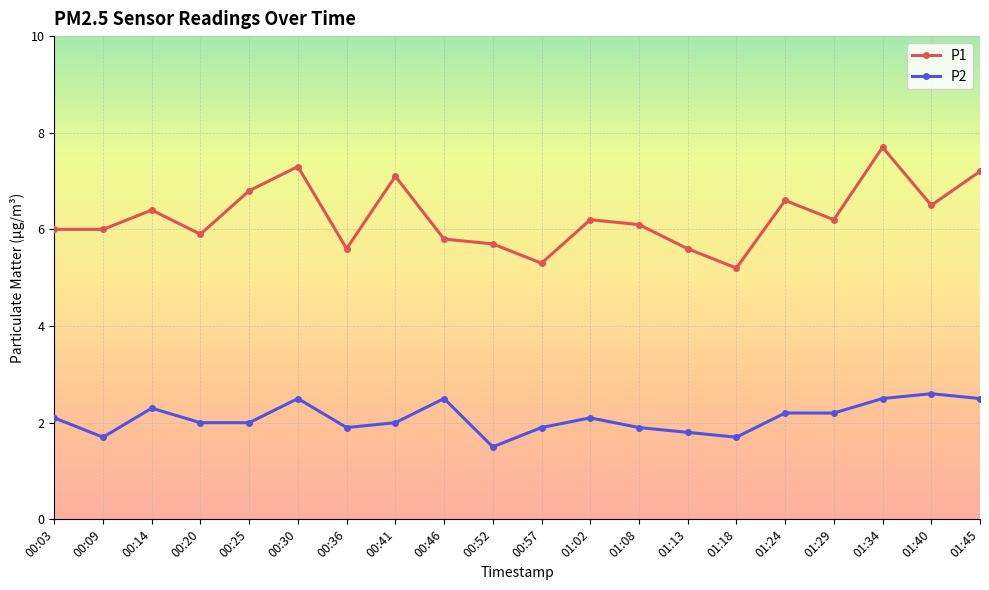

What is the sum of the P1 values at 00:30 and 01:13?

12.9